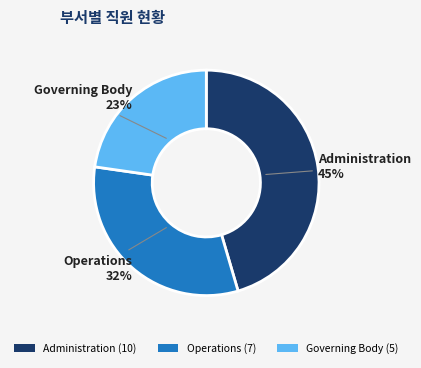

Which category has the biggest portion of the pie?

Administration